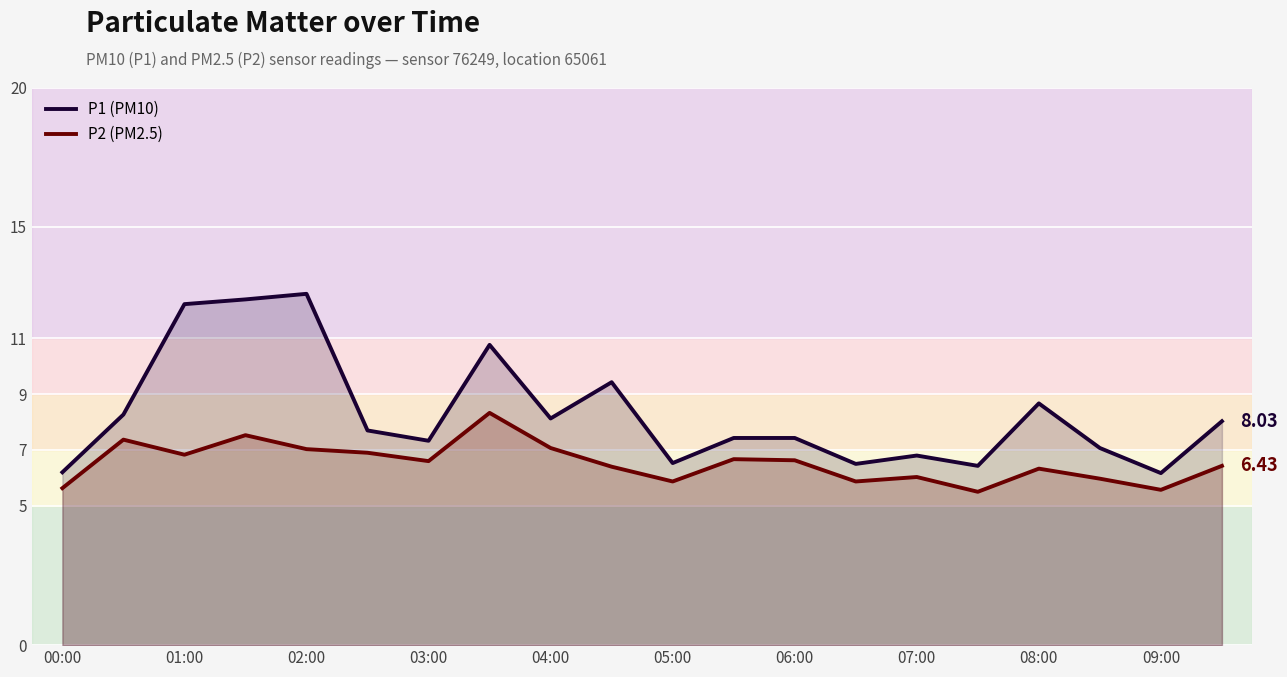

Which series has the largest total across all categories?

P1 (PM10)